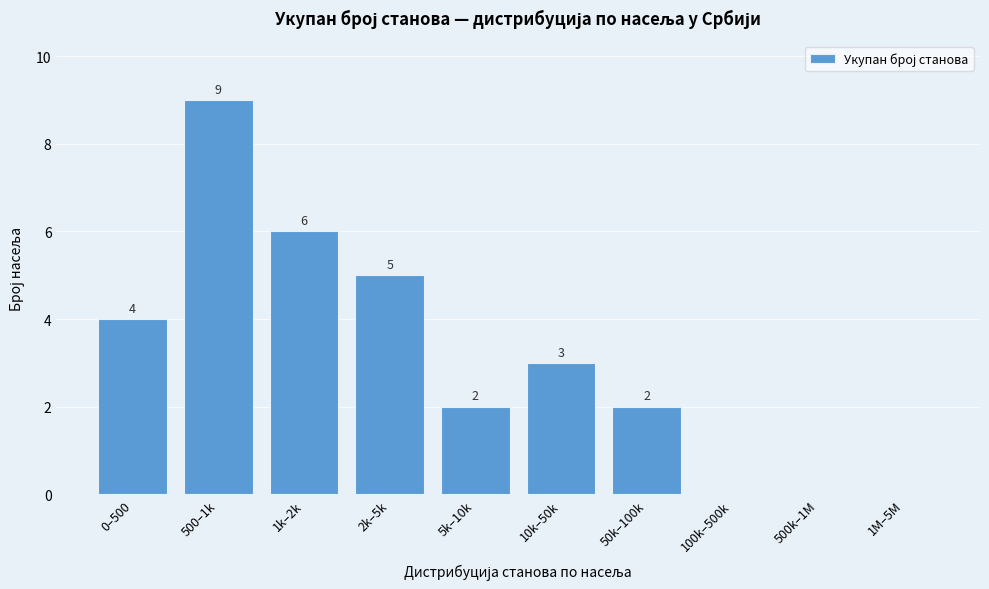

Reading right to left, transcribe all the data shown in this chart.

1M–5M=0	500k–1M=0	100k–500k=0	50k–100k=2	10k–50k=3	5k–10k=2	2k–5k=5	1k–2k=6	500–1k=9	0–500=4